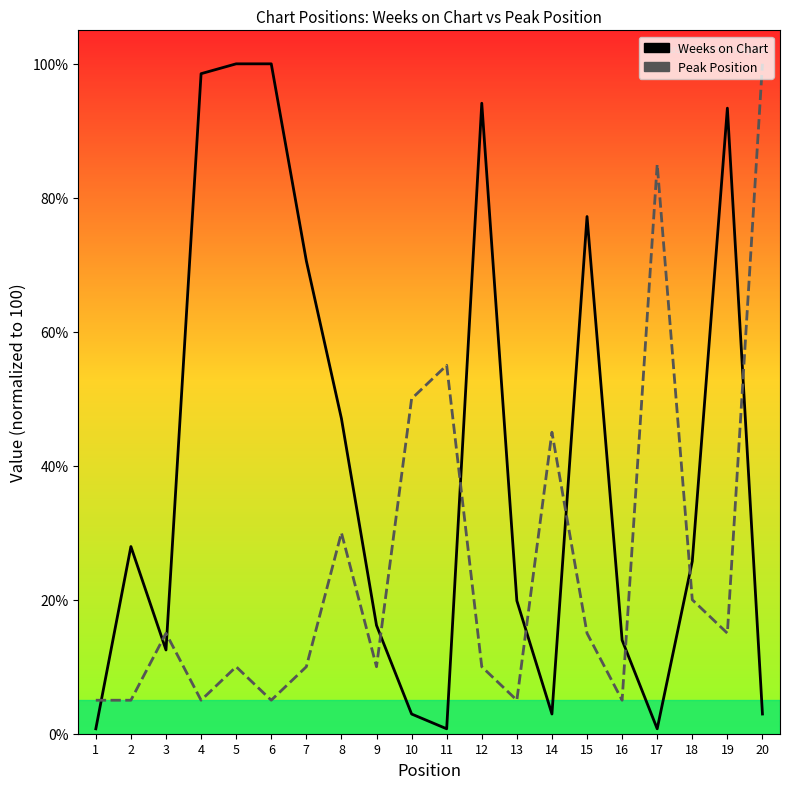

Reading left to right, transcribe all the data shown in this chart.

Weeks on Chart: 1=0.7	2=27.9	3=12.5	4=98.5	5=100.0	6=100.0	7=70.6	8=47.1	9=16.2	10=2.9	11=0.7	12=94.1	13=19.9	14=2.9	15=77.2	16=14.0	17=0.7	18=25.7	19=93.4	20=2.9
Peak Position: 1=5.0	2=5.0	3=15.0	4=5.0	5=10.0	6=5.0	7=10.0	8=30.0	9=10.0	10=50.0	11=55.0	12=10.0	13=5.0	14=45.0	15=15.0	16=5.0	17=85.0	18=20.0	19=15.0	20=100.0